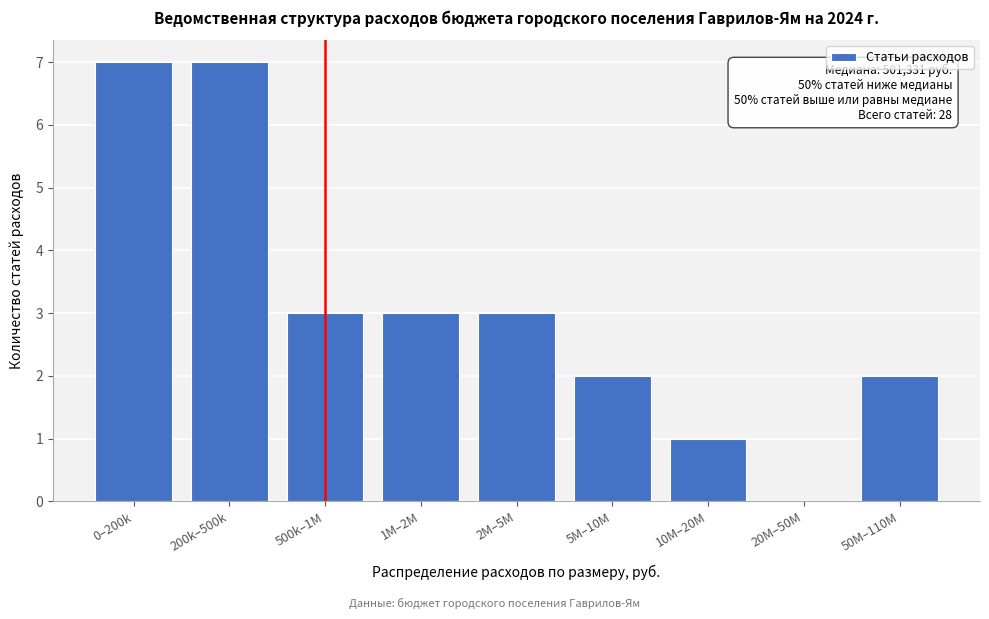

Reading left to right, what are all the values shown in this chart?

0–200k=7	200k–500k=7	500k–1M=3	1M–2M=3	2M–5M=3	5M–10M=2	10M–20M=1	20M–50M=0	50M–110M=2